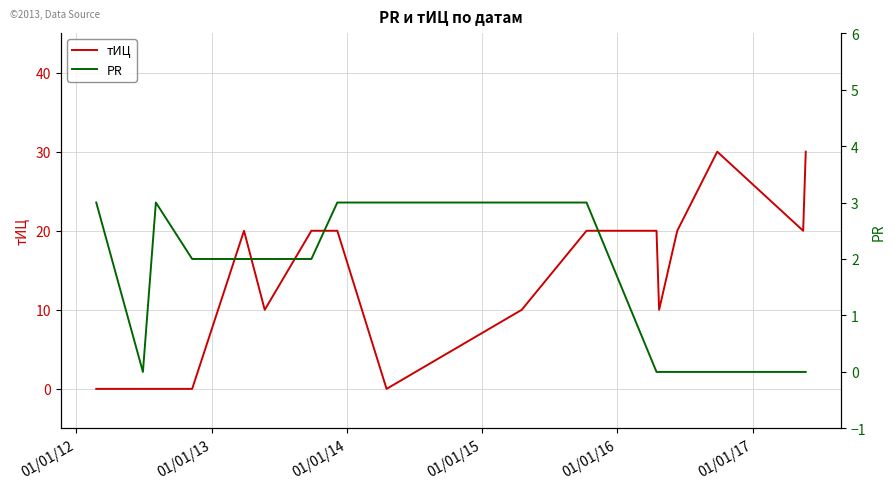

Rank the series at 01/01/14 from lowest to highest value.

тИЦ, PR